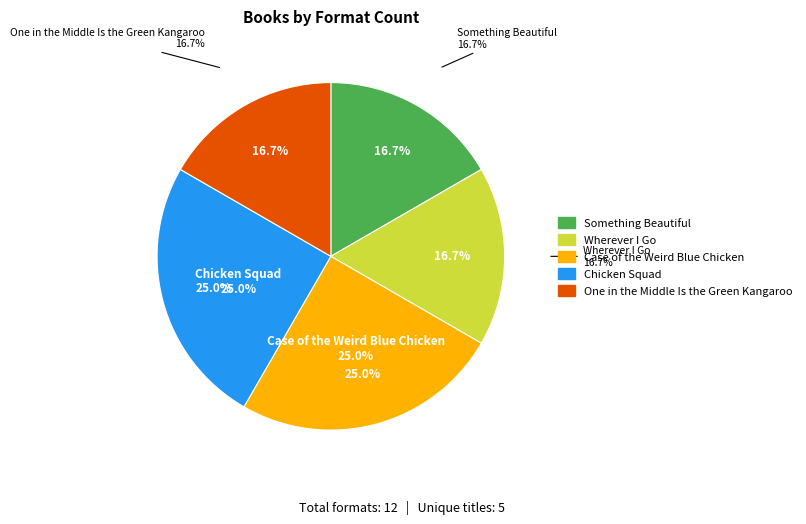

What percentage is the Case of the Weird Blue Chicken slice, to the nearest percent?

25%